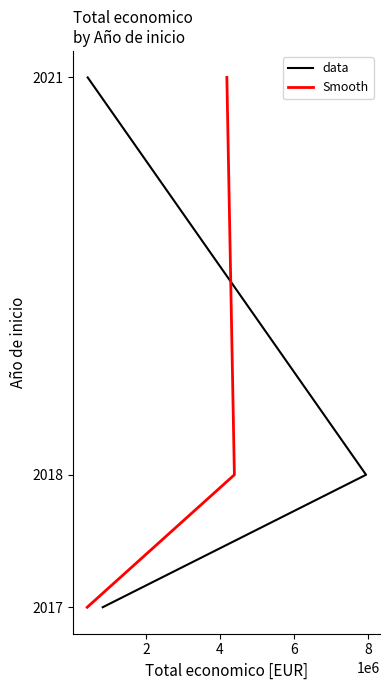

At how many categories does at least one series exceed 2019?

1